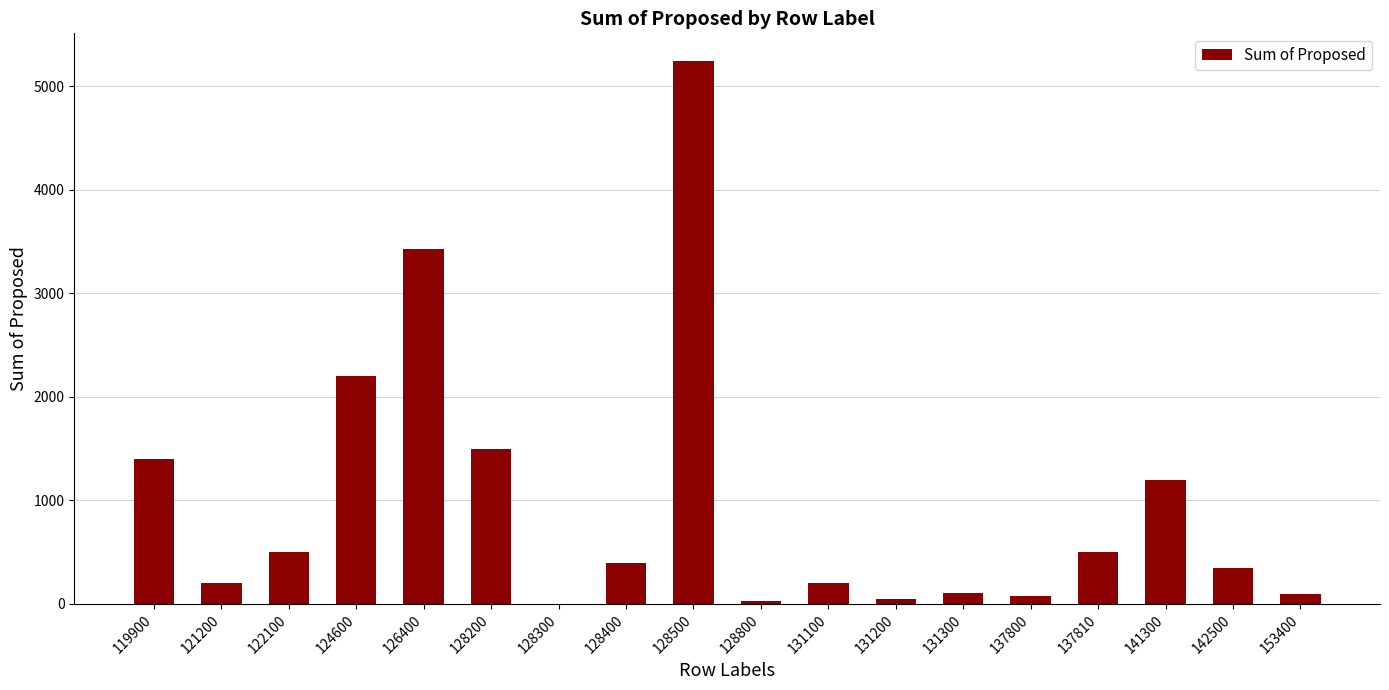

The chart shows a value of 813 at 124600. True or false?

False